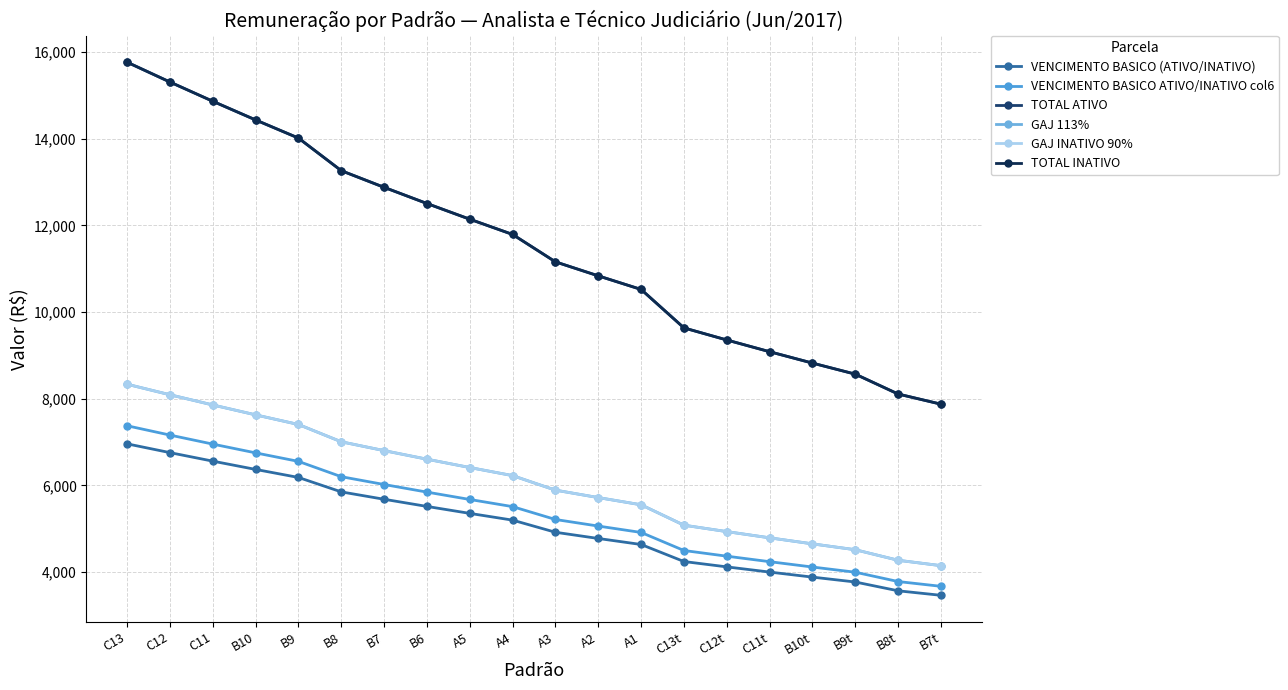

The VENCIMENTO BASICO ATIVO/INATIVO col6 series shows 3993.7 at B9t. True or false?

True